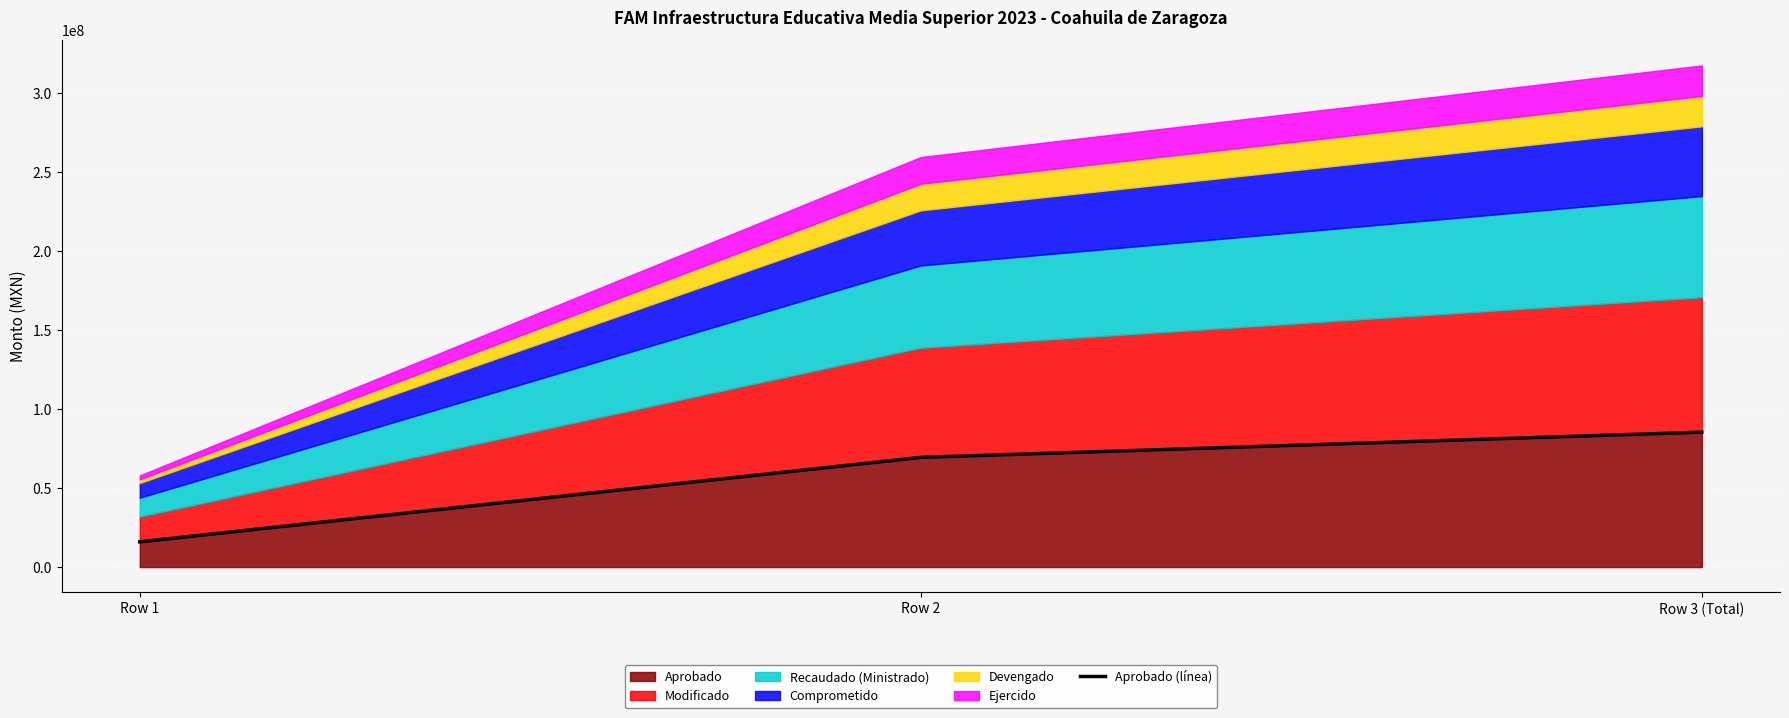

How many data points are less than 69455124?

1